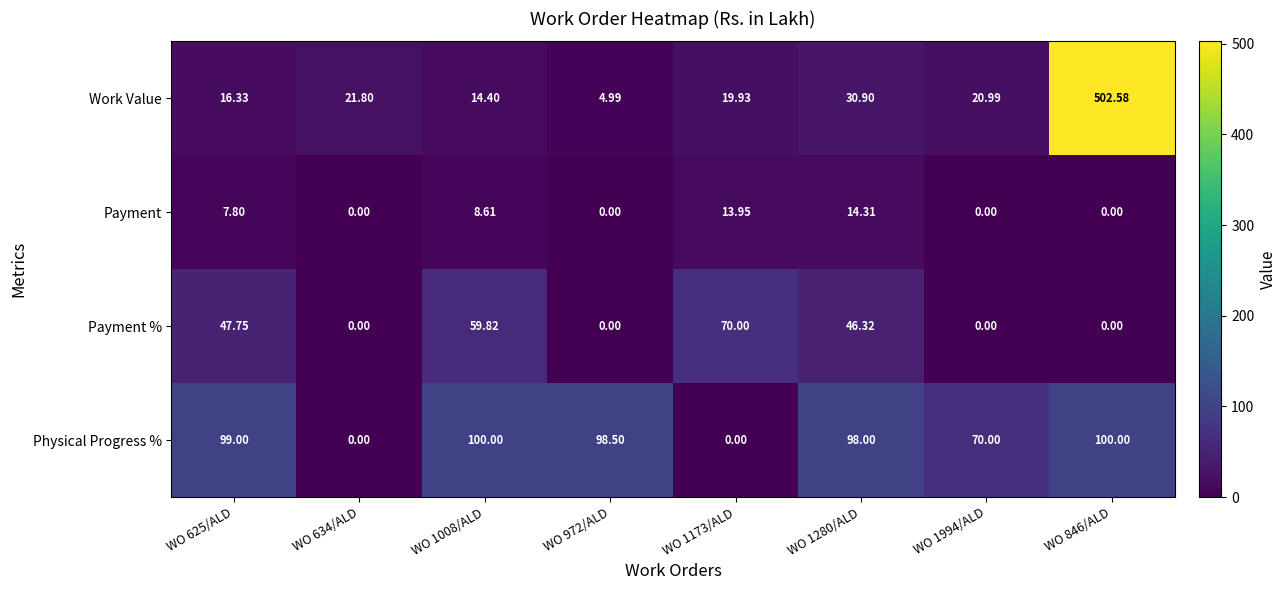

How many values in the Payment % series exceed 46?

4